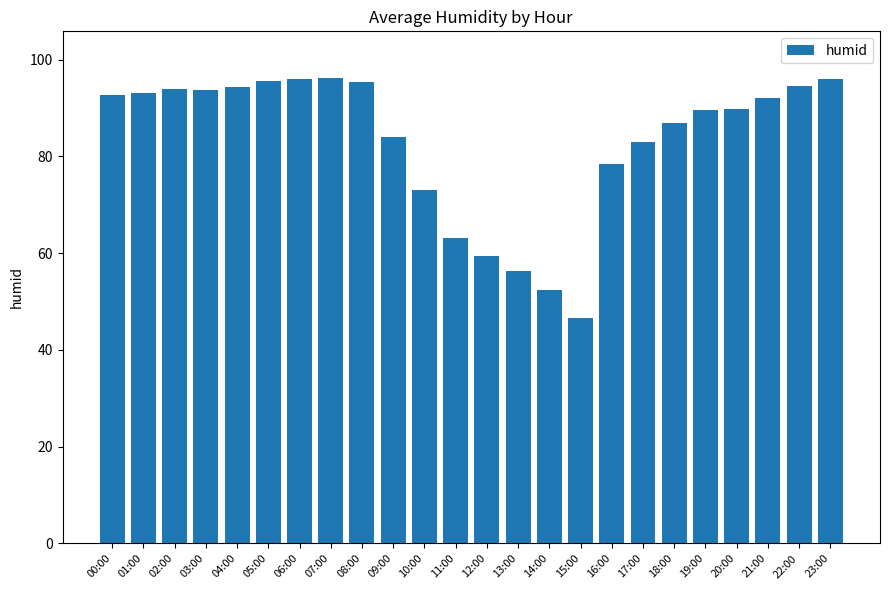

What is the sum of the values at 21:00 and 14:00?

144.5